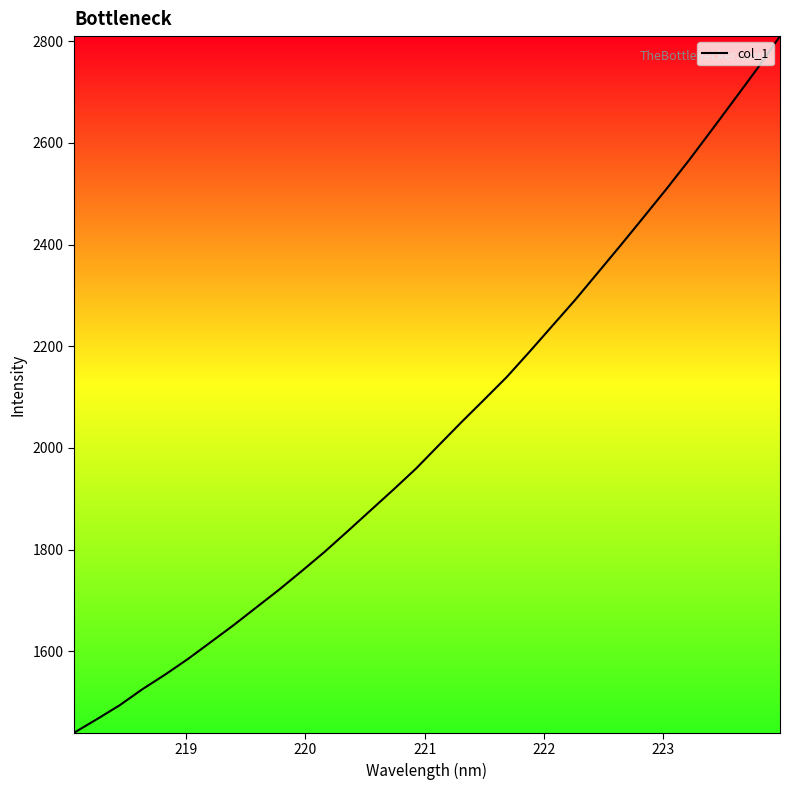

Count the number of categories in the chart.

32